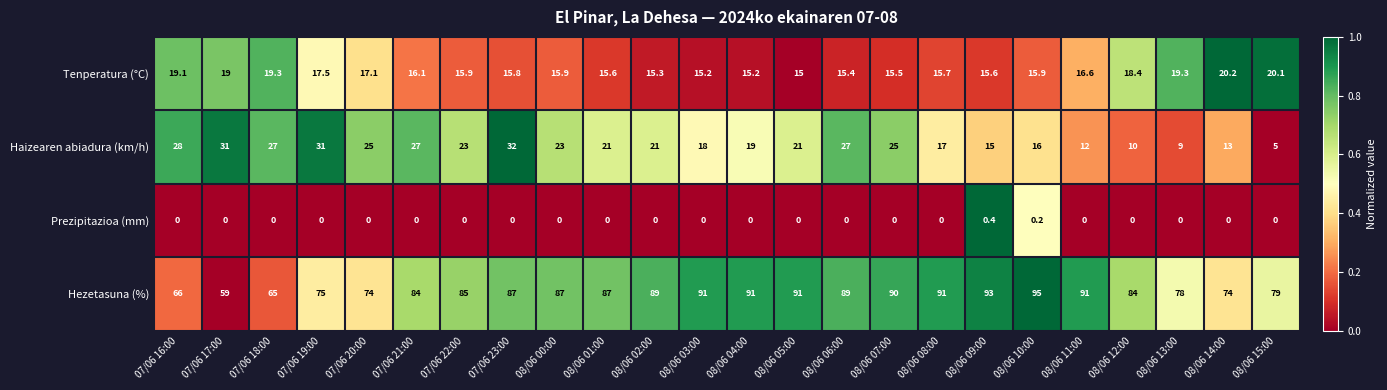

What is the difference between the Tenperatura (°C) values at 08/06 10:00 and 08/06 03:00?

0.7